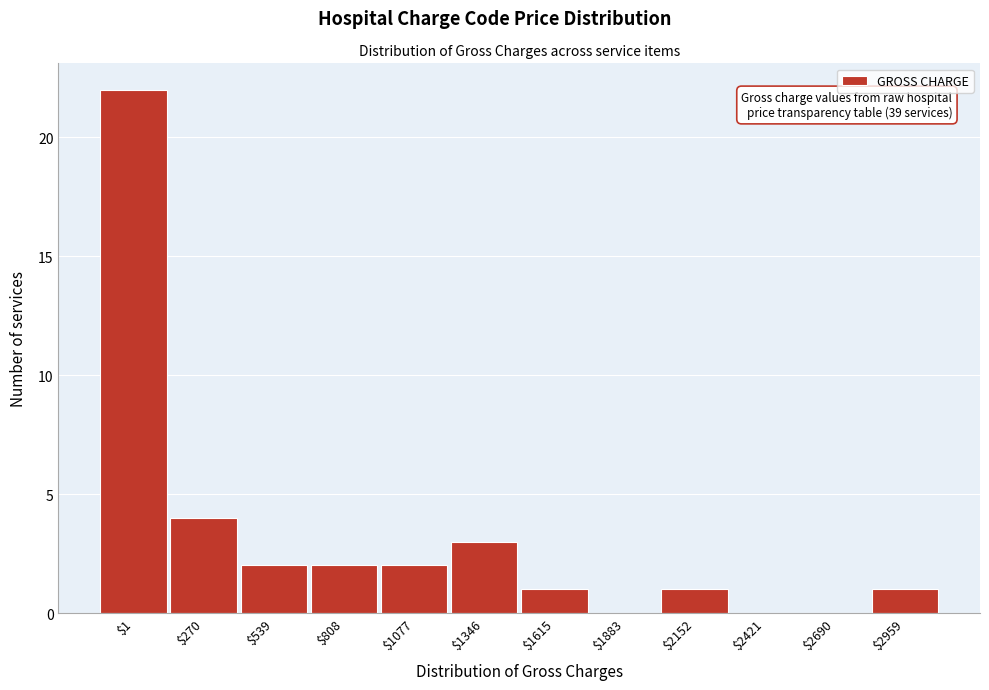

At which label is the value closest to 11?

$270